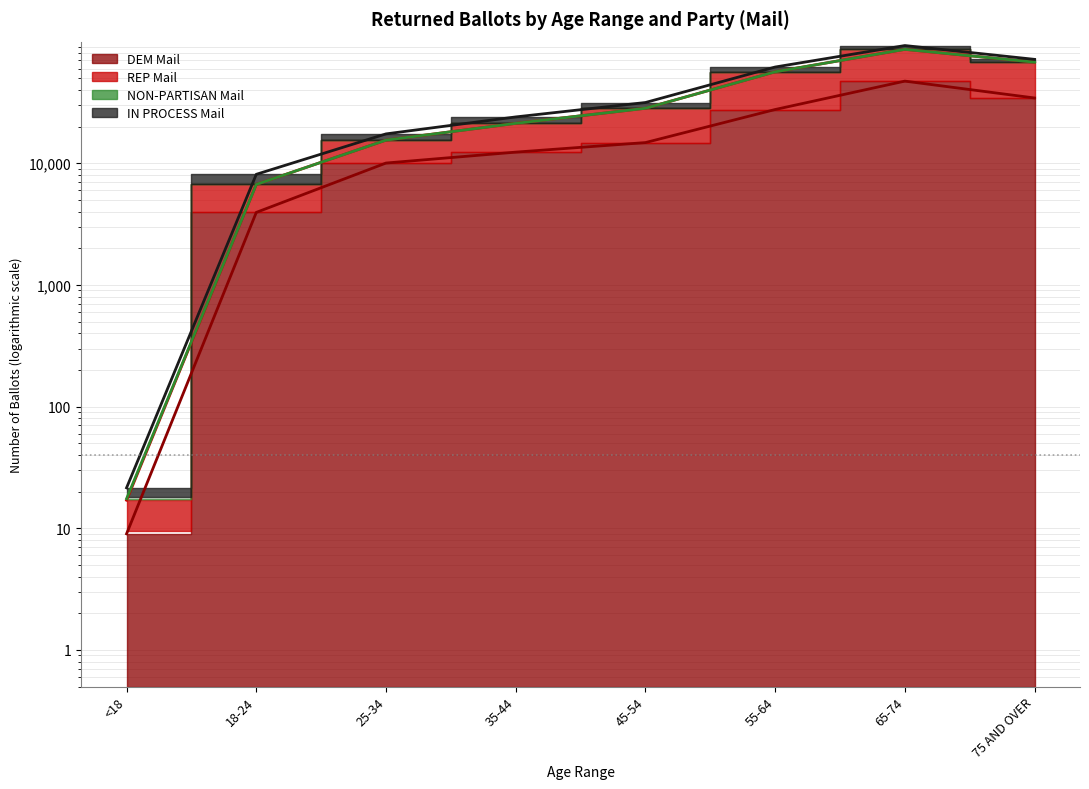

Does the chart display data point markers on the line(s)?

No